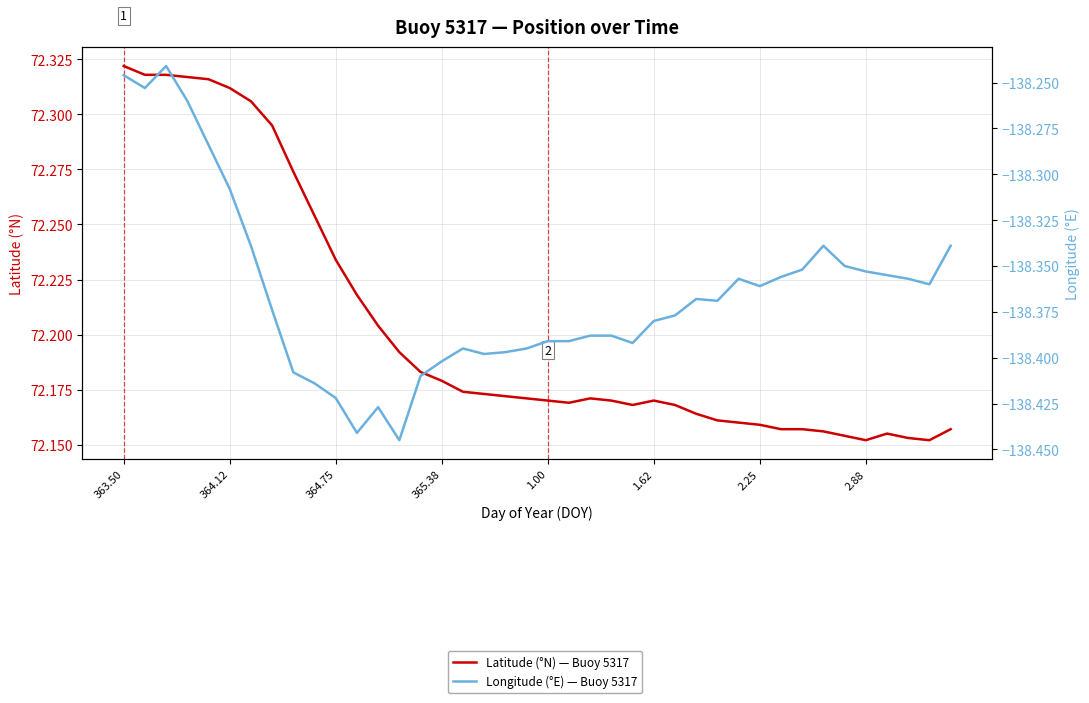

Which series has the widest spread of values?

Longitude (°E) — Buoy 5317